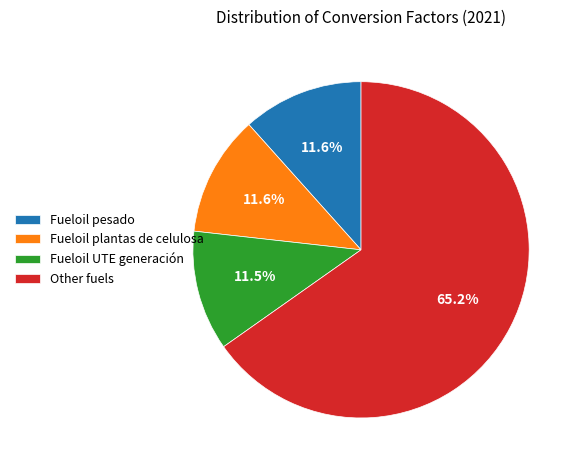

Count the number of slices in the pie.

4